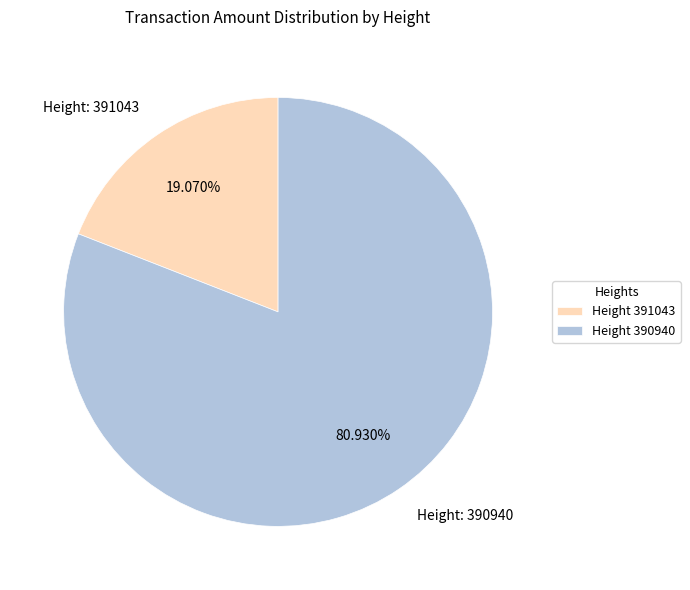

Is there any slice that represents more than half of the pie?

Yes